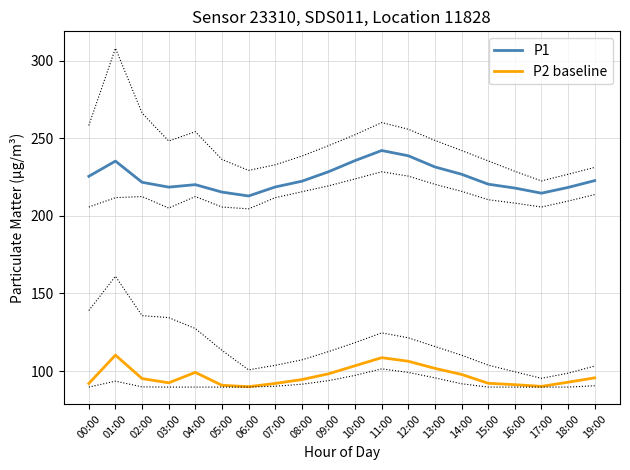

At which label does P2 baseline first exceed 95?

01:00